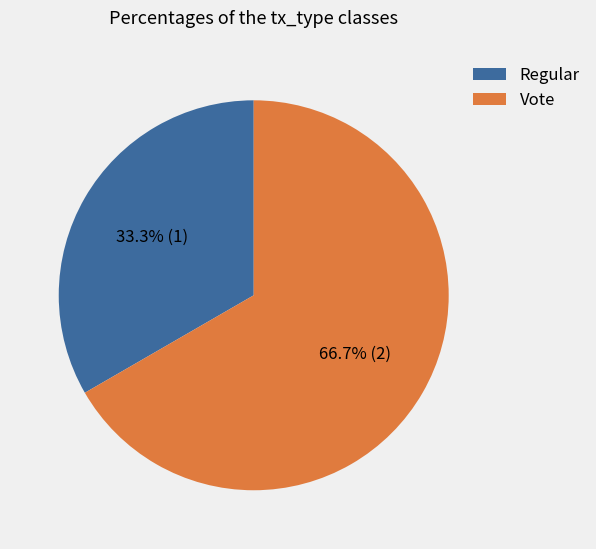

Is there a majority slice in this chart?

Yes